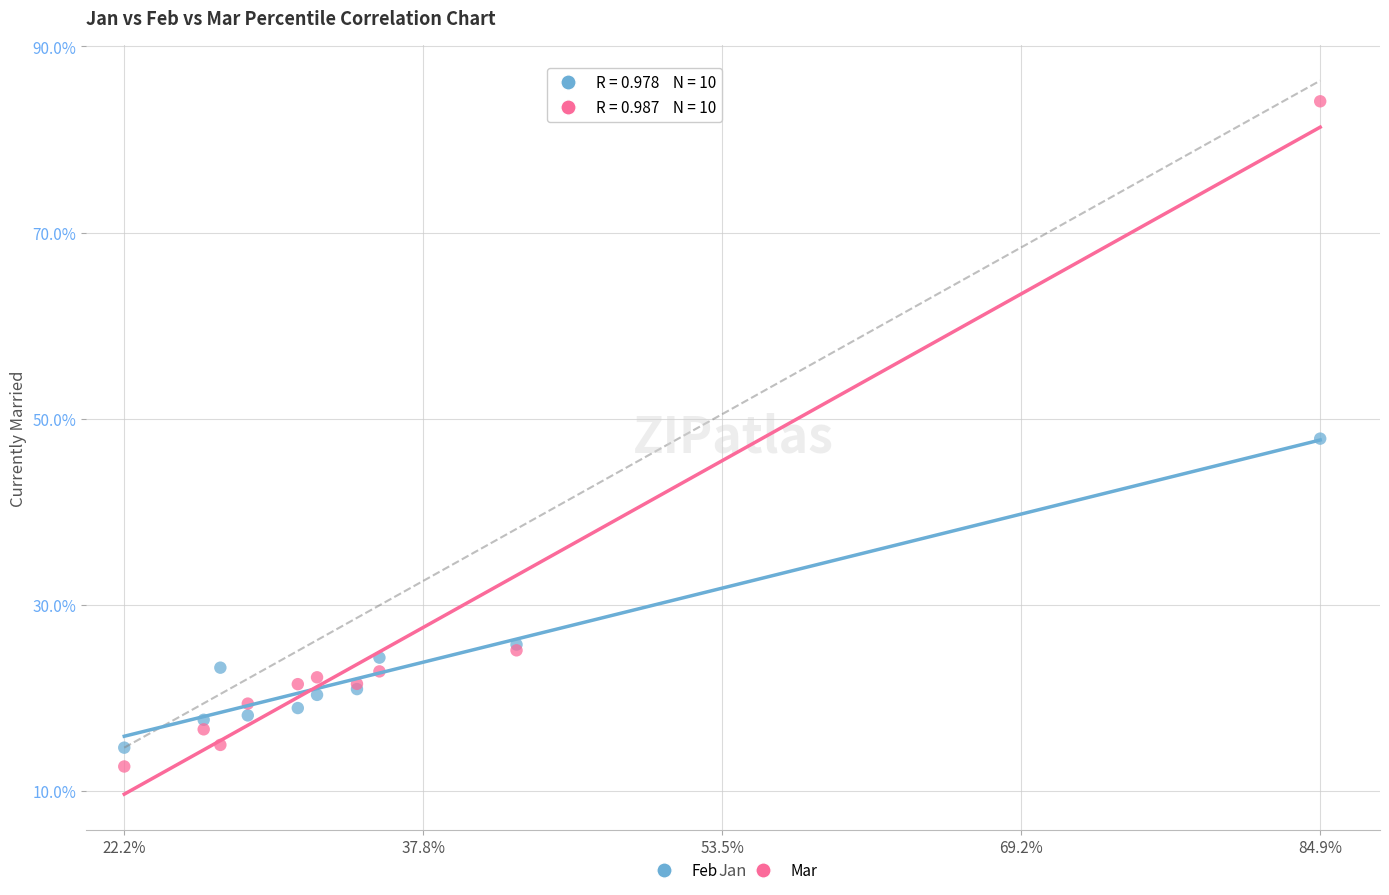

What are all the series names shown in the legend?

Feb, Mar